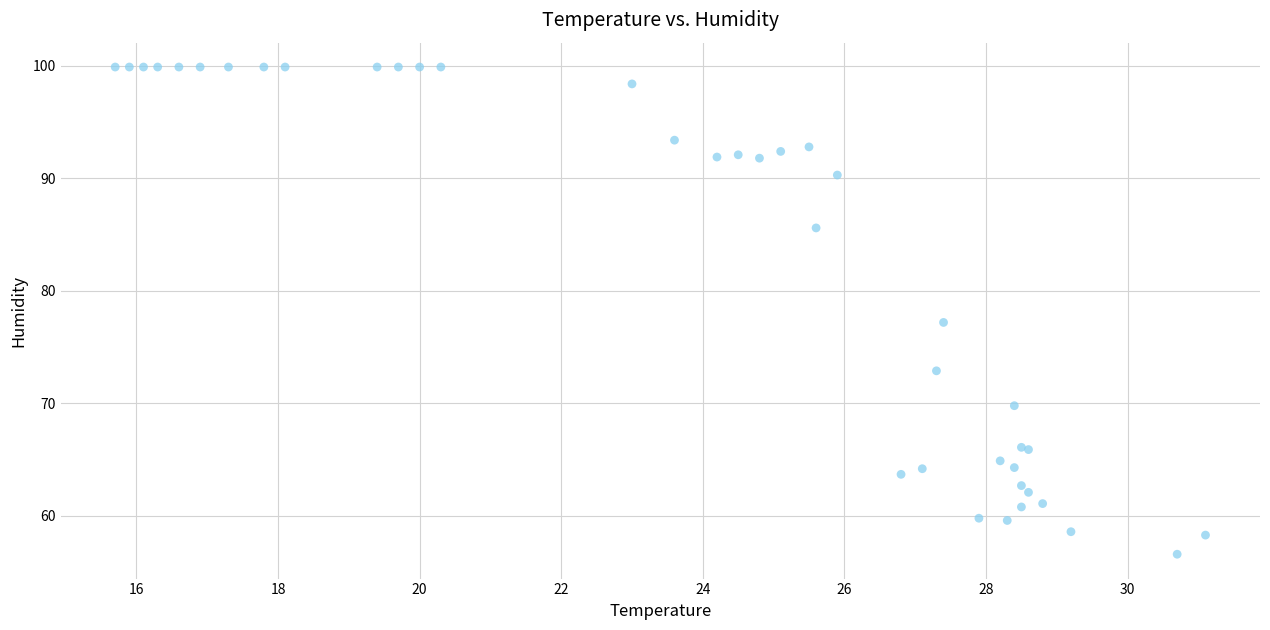

What Y value in the scatter plot is closest to 78?

77.2